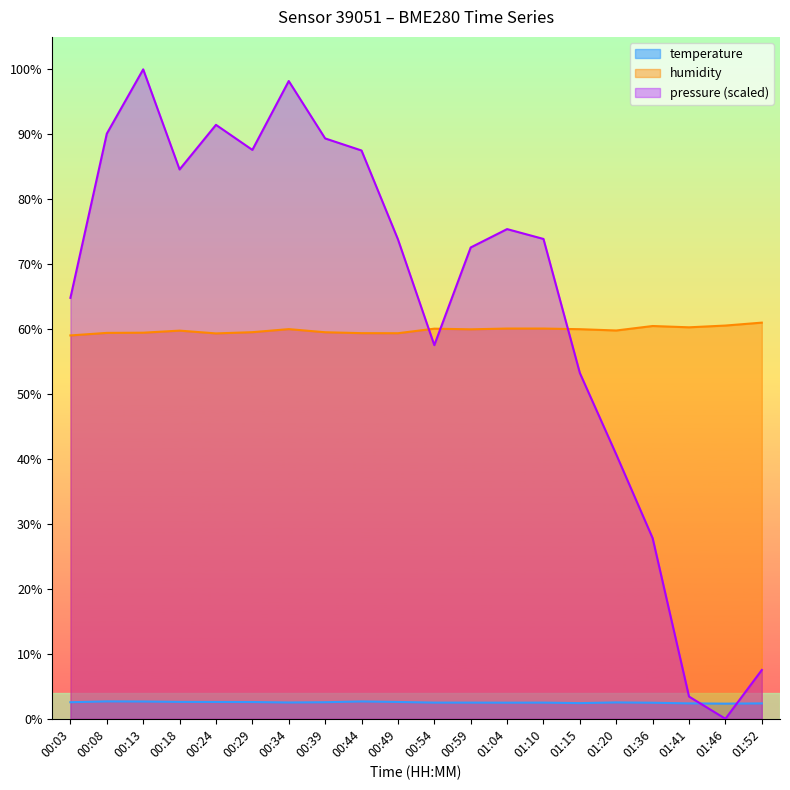

List the labels in order of humidity value, smallest first.

00:03, 00:24, 00:49, 00:44, 00:08, 00:13, 00:39, 00:29, 00:18, 01:20, 00:59, 01:15, 00:34, 00:54, 01:04, 01:10, 01:41, 01:36, 01:46, 01:52